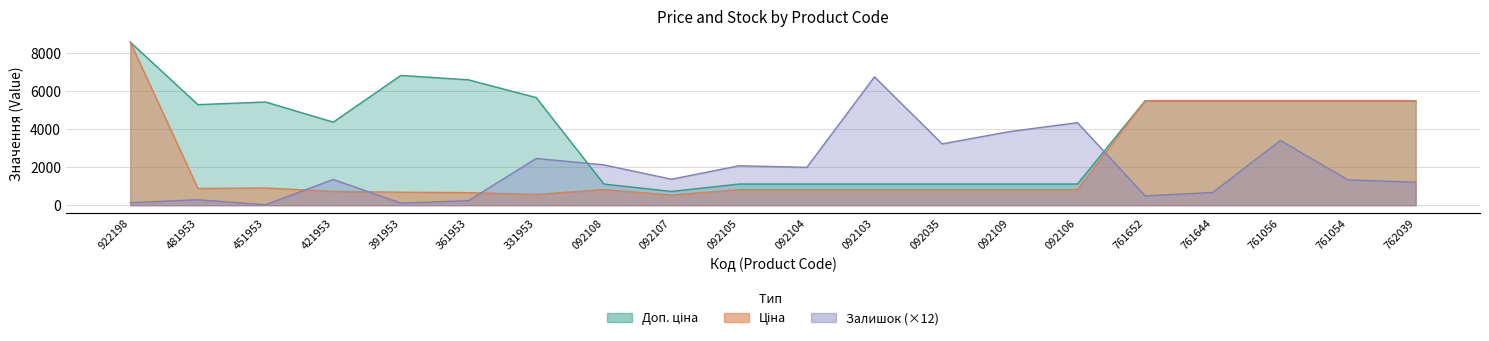

What is the difference between the highest and lowest values at 092109?

3054.0